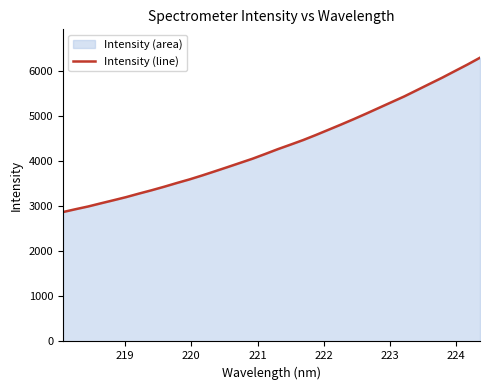

What is the smallest value displayed?

2870.3